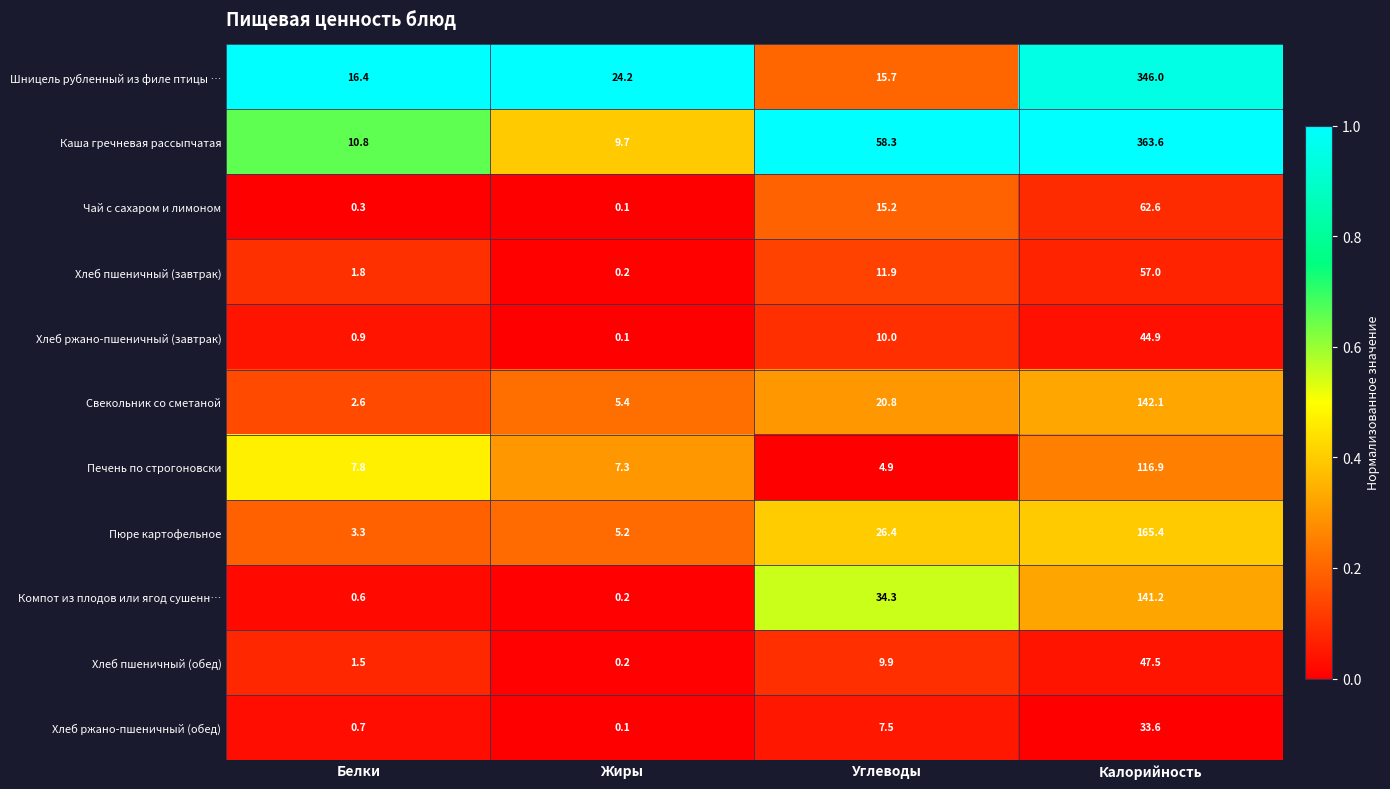

What is the maximum value for Хлеб пшеничный (обед)?

47.5